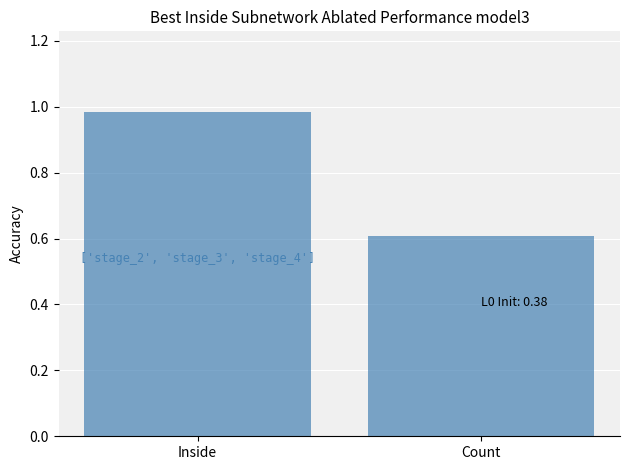

How many bars are there in total?

2